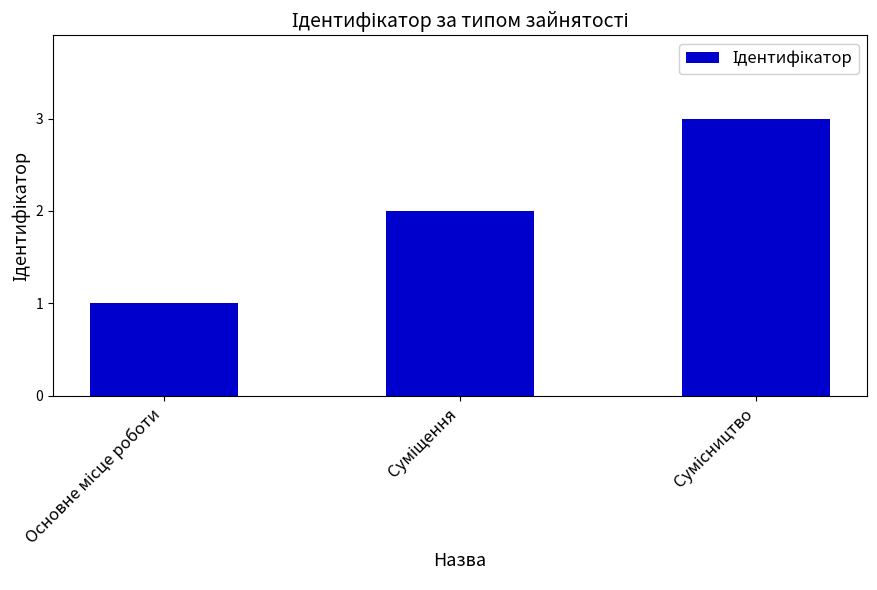

What is the maximum value shown in the chart?

3